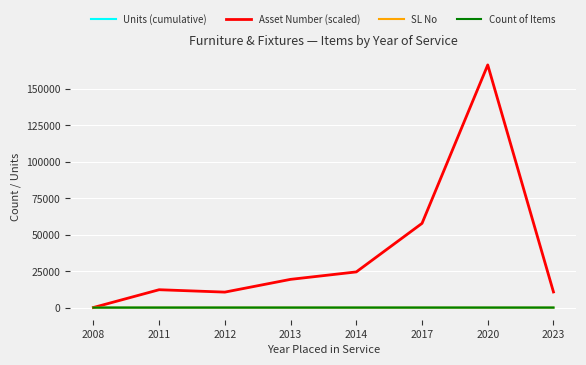

Which series has the largest range (max minus min)?

Asset Number (scaled)